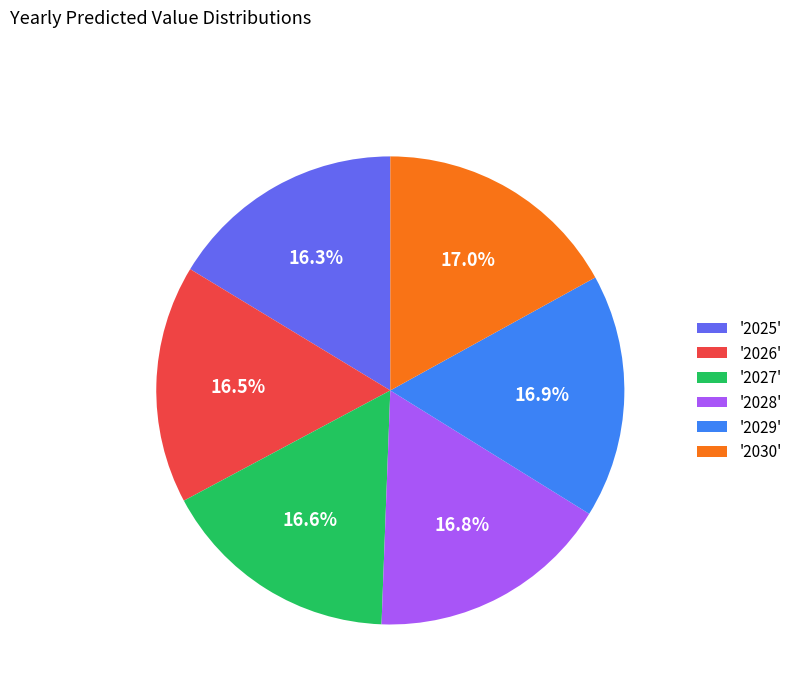

What percentage do '2028' and '2027' together represent?

33.4%